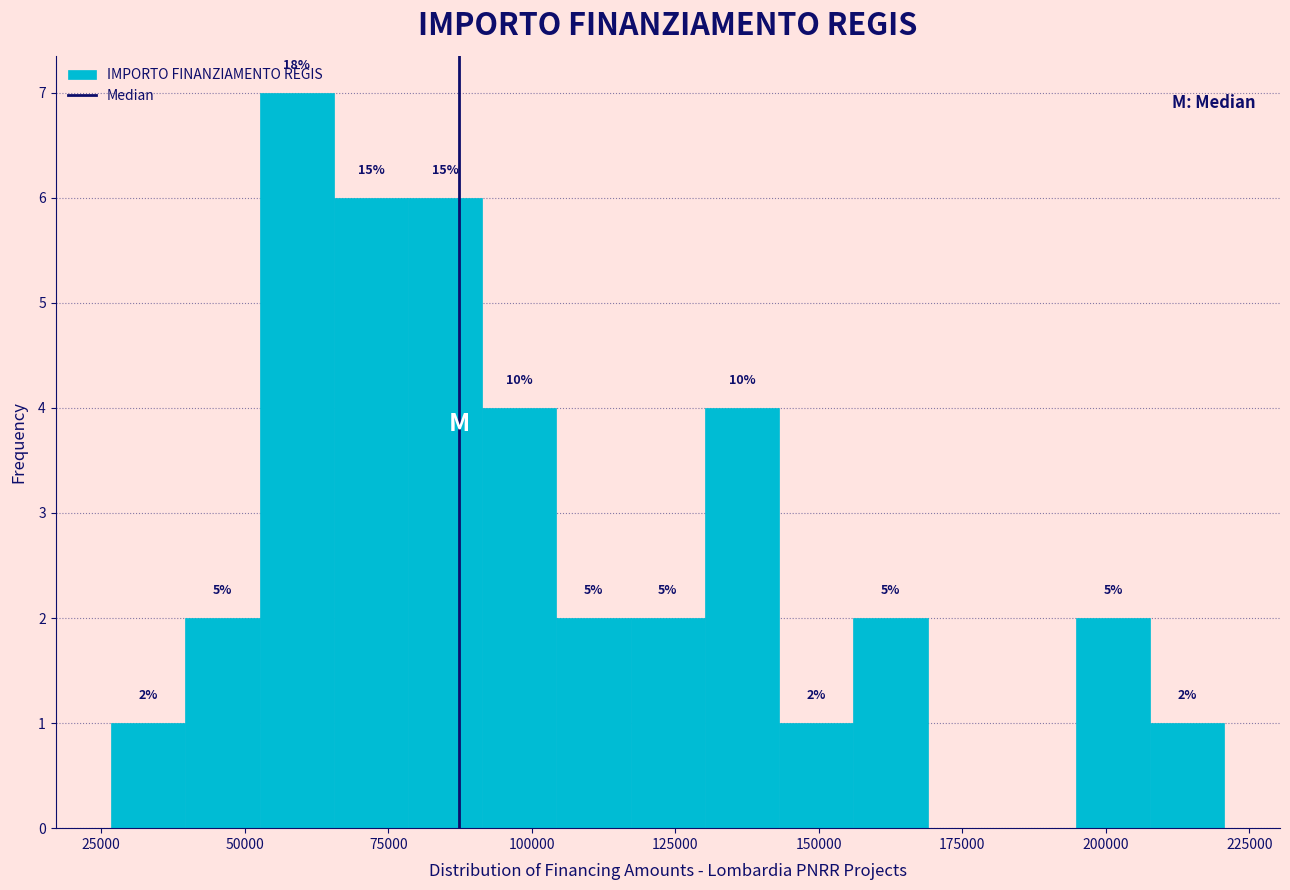

Read against the x-axis, roughly where is the centre of the tallest bar?

60000